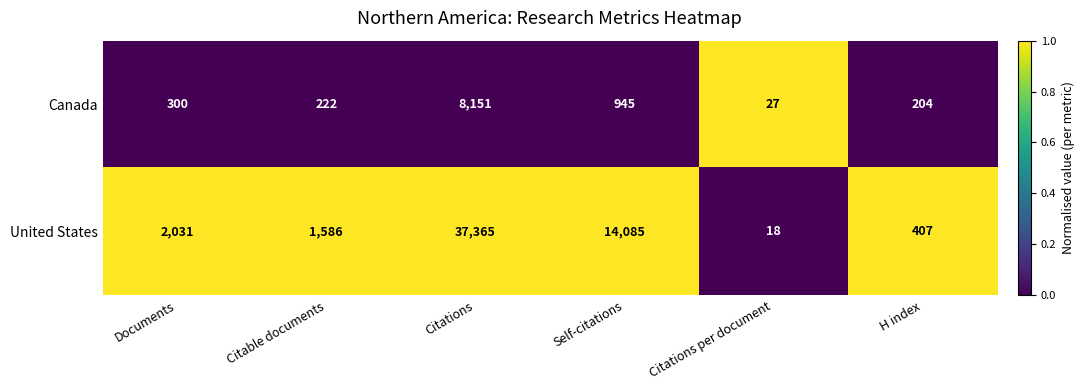

The value of Canada at Self-citations is 945. True or false?

True